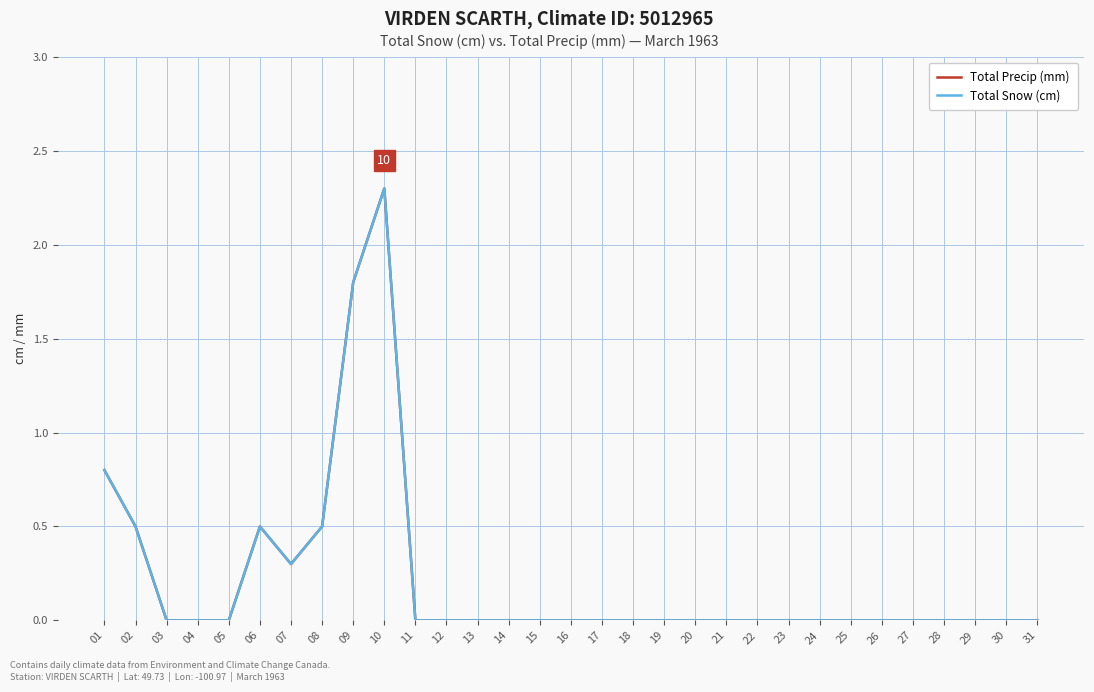

True or false: Total Precip (mm) and Total Snow (cm) intersect in this chart.

False